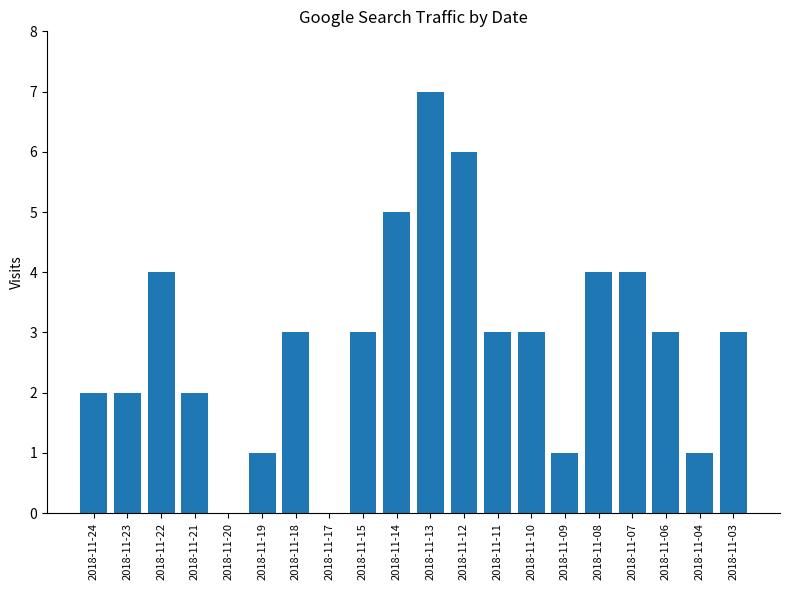

How many categories are shown in the chart?

20